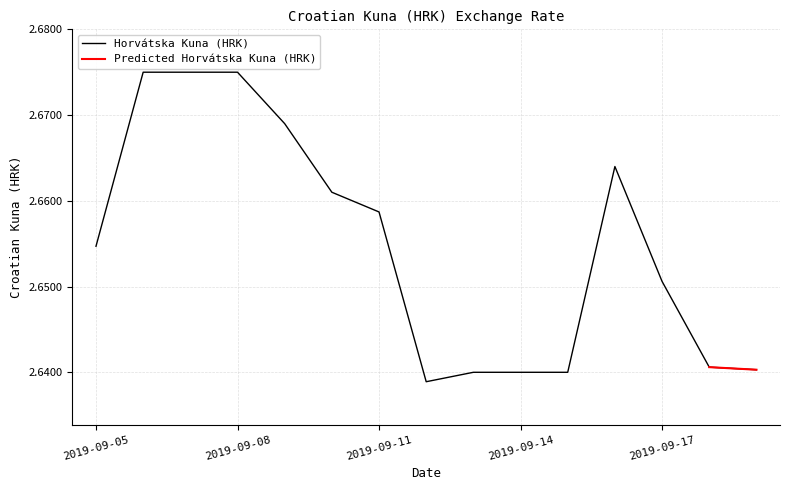

Rank the categories by value from highest to lowest.

2019-09-06, 2019-09-07, 2019-09-08, 2019-09-09, 2019-09-16, 2019-09-10, 2019-09-11, 2019-09-05, 2019-09-17, 2019-09-18, 2019-09-19, 2019-09-13, 2019-09-14, 2019-09-15, 2019-09-12